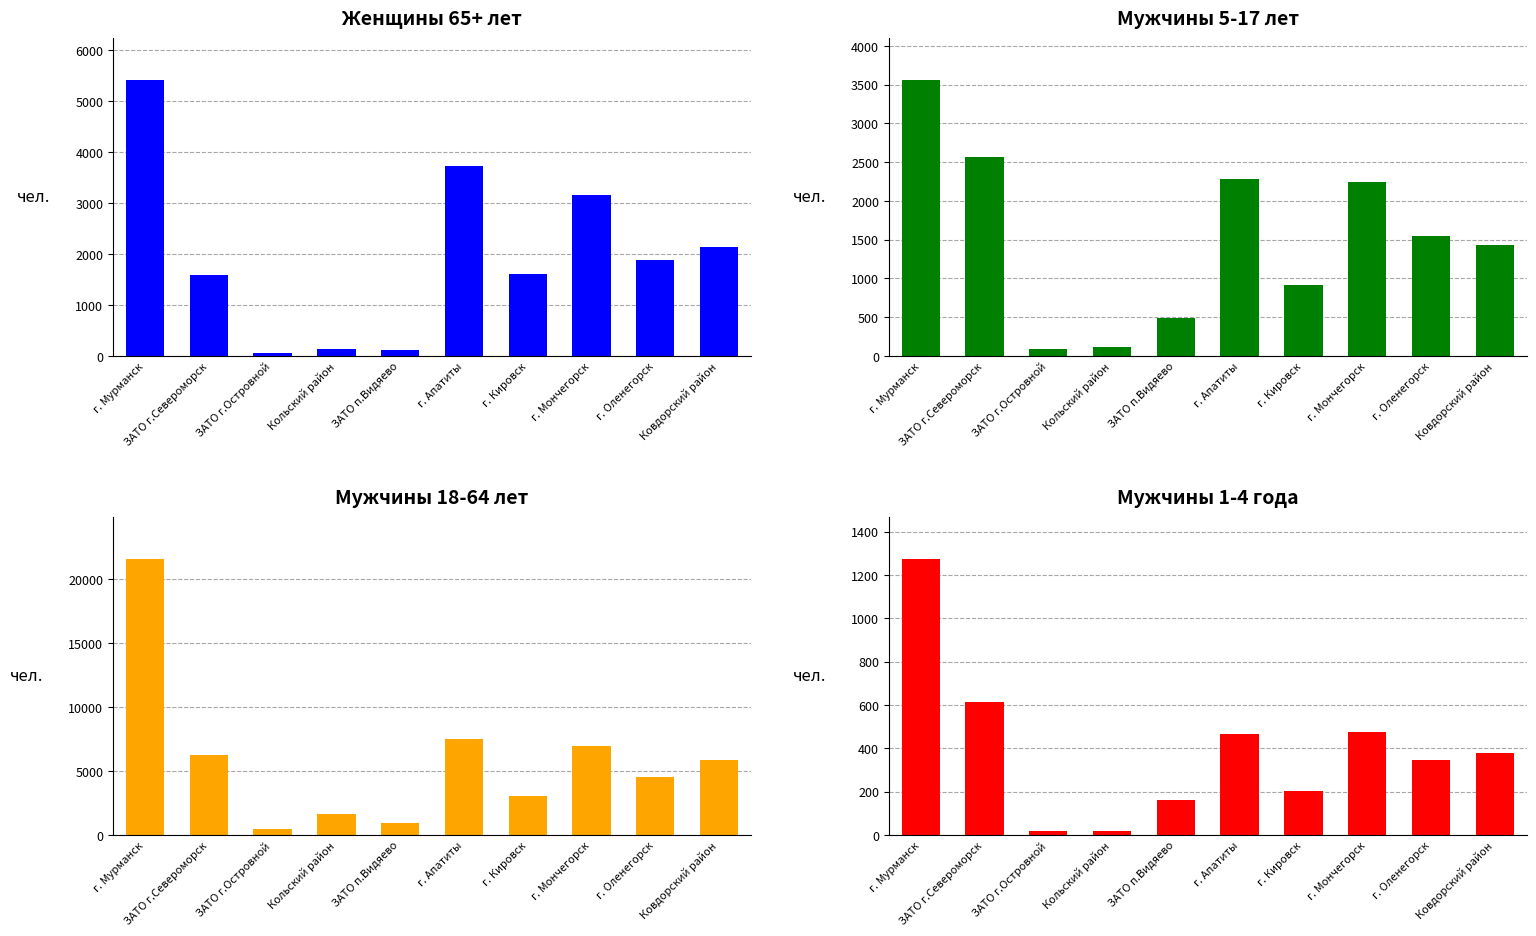

How many data points in Мужчины 1-4 are above 378?

4